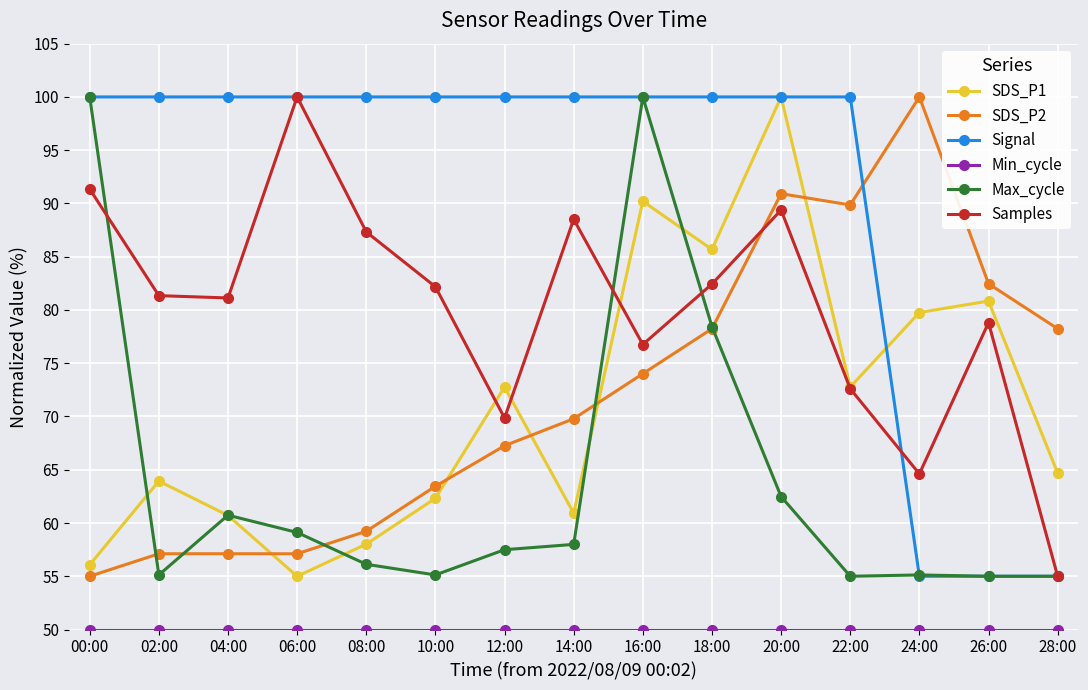

At which category does SDS_P1 reach its first local peak?

02:00